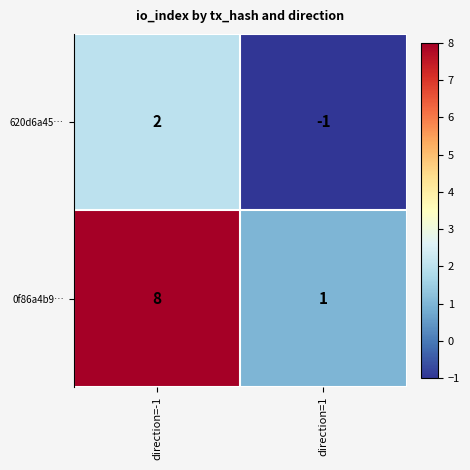

What is the difference between the 0f86a4b9… values at direction=1 and direction=-1?

7